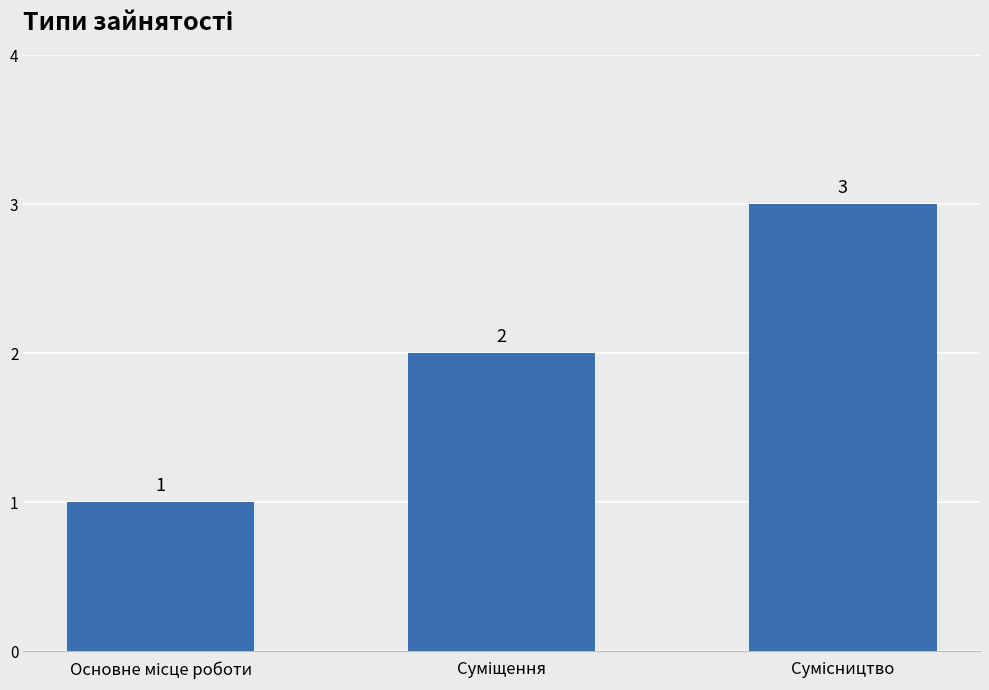

How many values are between 1 and 3?

3